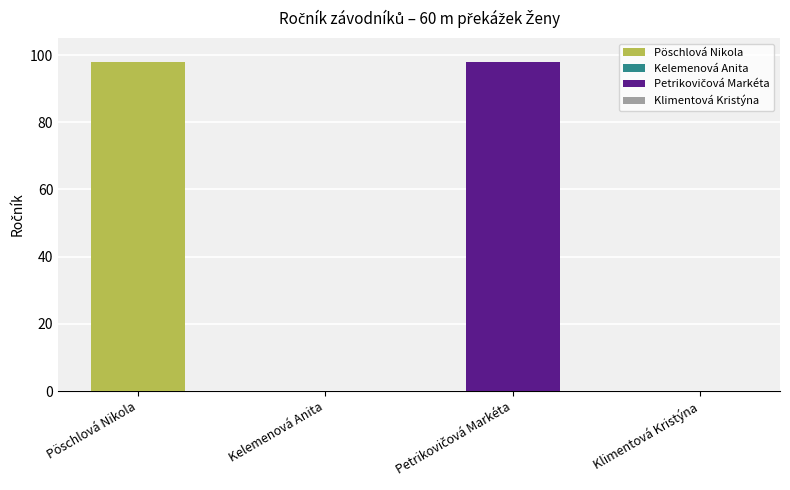

How many values are above zero?

2